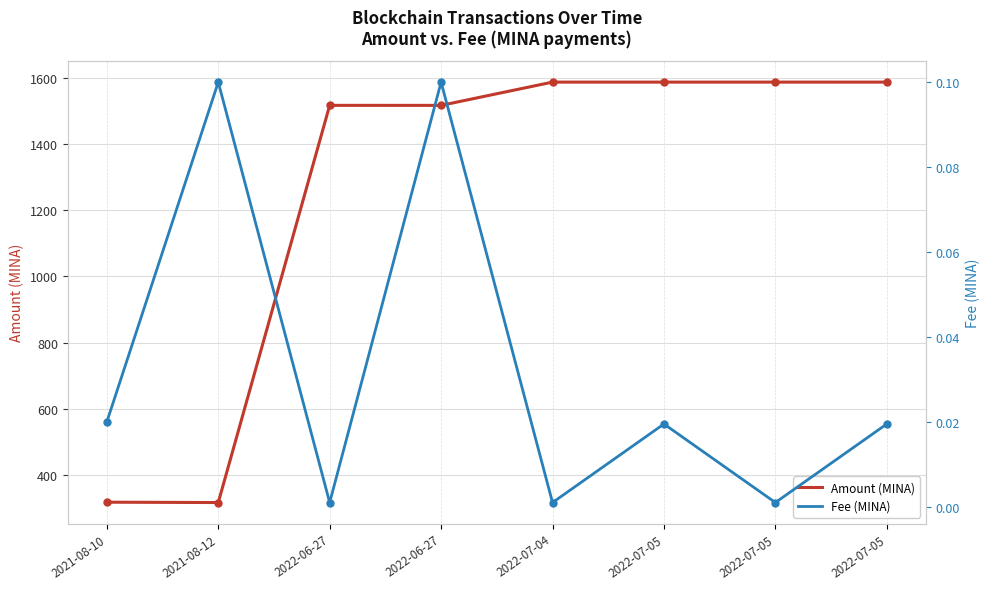

Which category has the highest value in the Fee (MINA) series?

2021-08-12